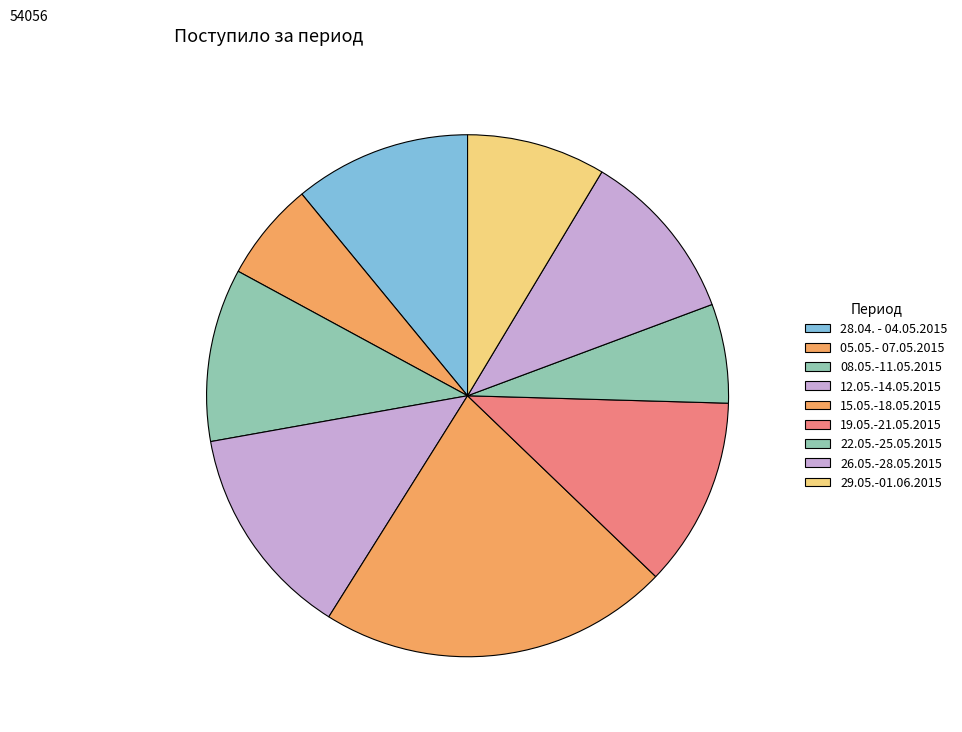

To the nearest percent, what is the difference between the largest and smallest slice percentages?

16%